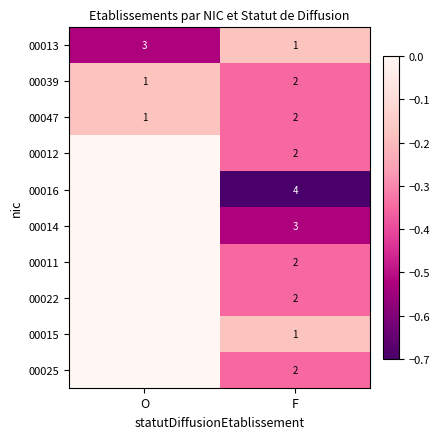

How many values in the 00039 series are below 2?

1